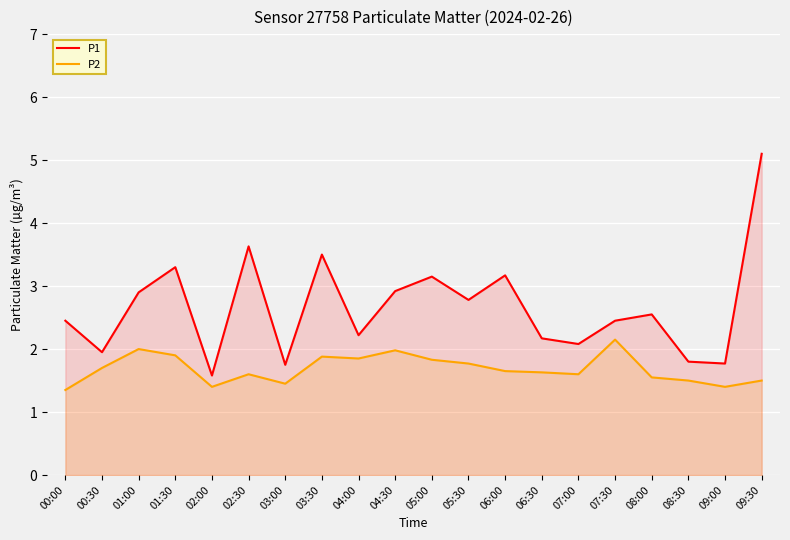

Which series changed the most between 02:30 and 04:30?

P1